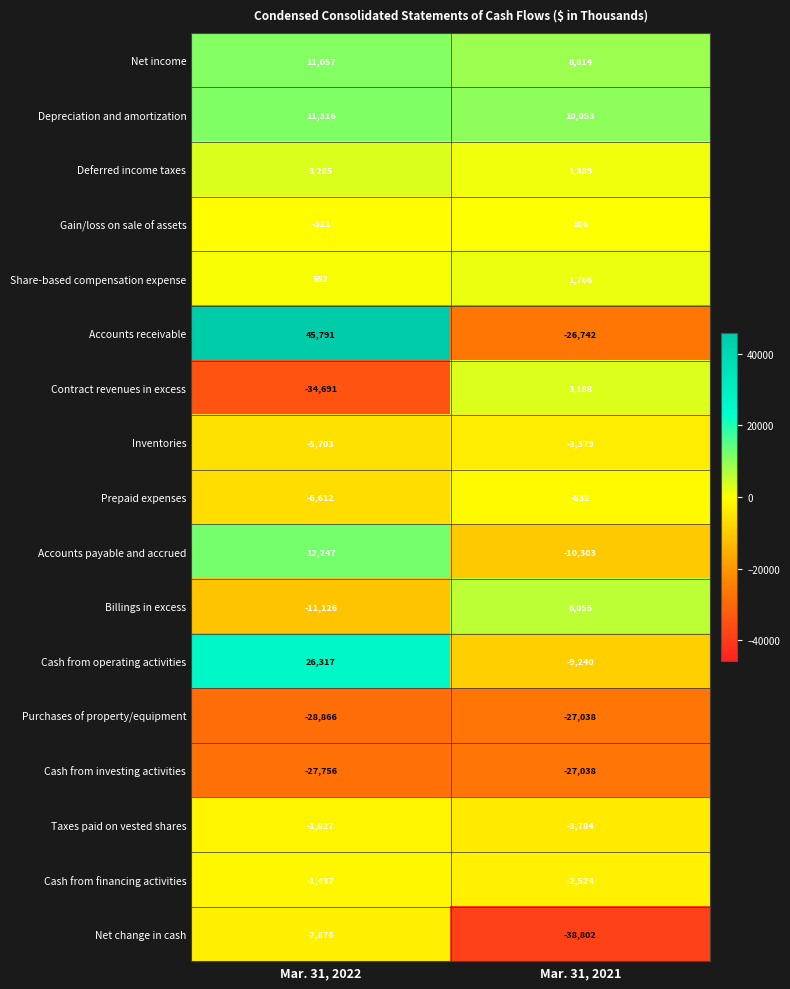

Which series has the largest range (max minus min)?

Accounts receivable